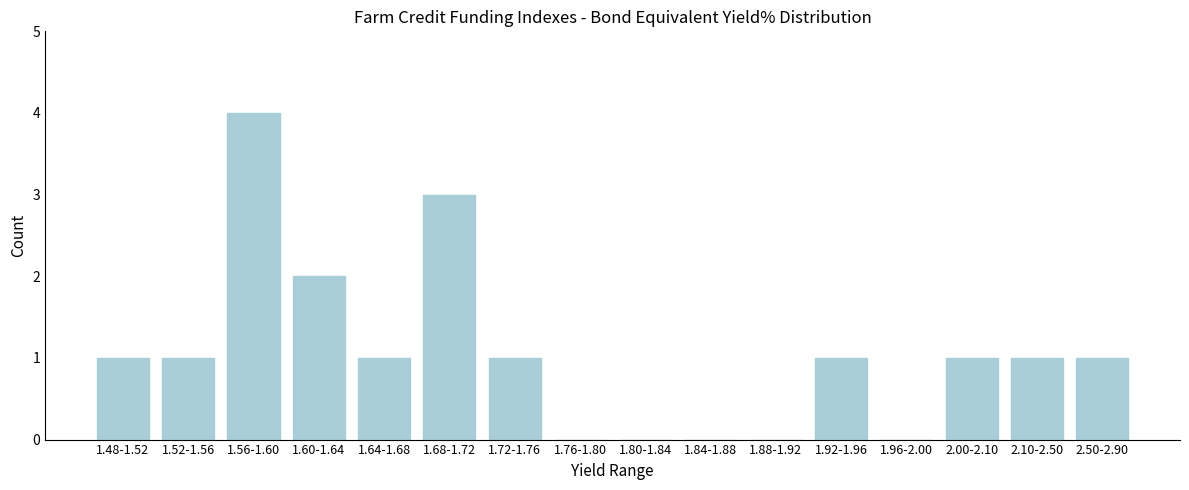

Reading left to right, transcribe all the data shown in this chart.

1.48-1.52=1	1.52-1.56=1	1.56-1.60=4	1.60-1.64=2	1.64-1.68=1	1.68-1.72=3	1.72-1.76=1	1.76-1.80=0	1.80-1.84=0	1.84-1.88=0	1.88-1.92=0	1.92-1.96=1	1.96-2.00=0	2.00-2.10=1	2.10-2.50=1	2.50-2.90=1